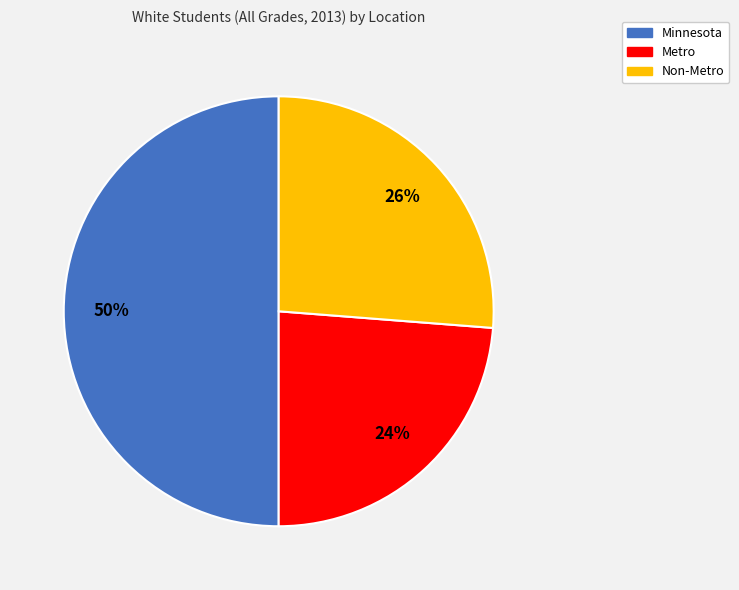

Which category has the biggest portion of the pie?

Minnesota